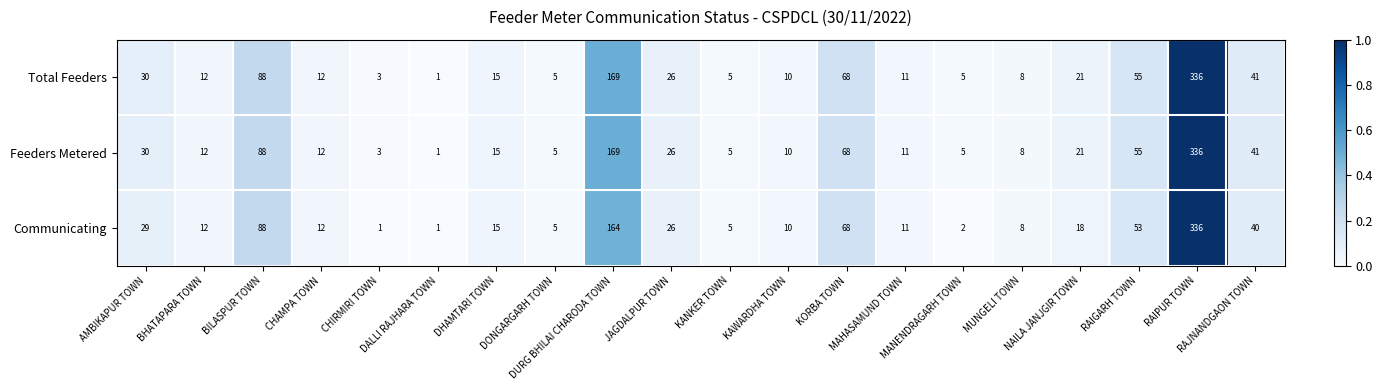

What is the maximum value for Feeders Metered?

336